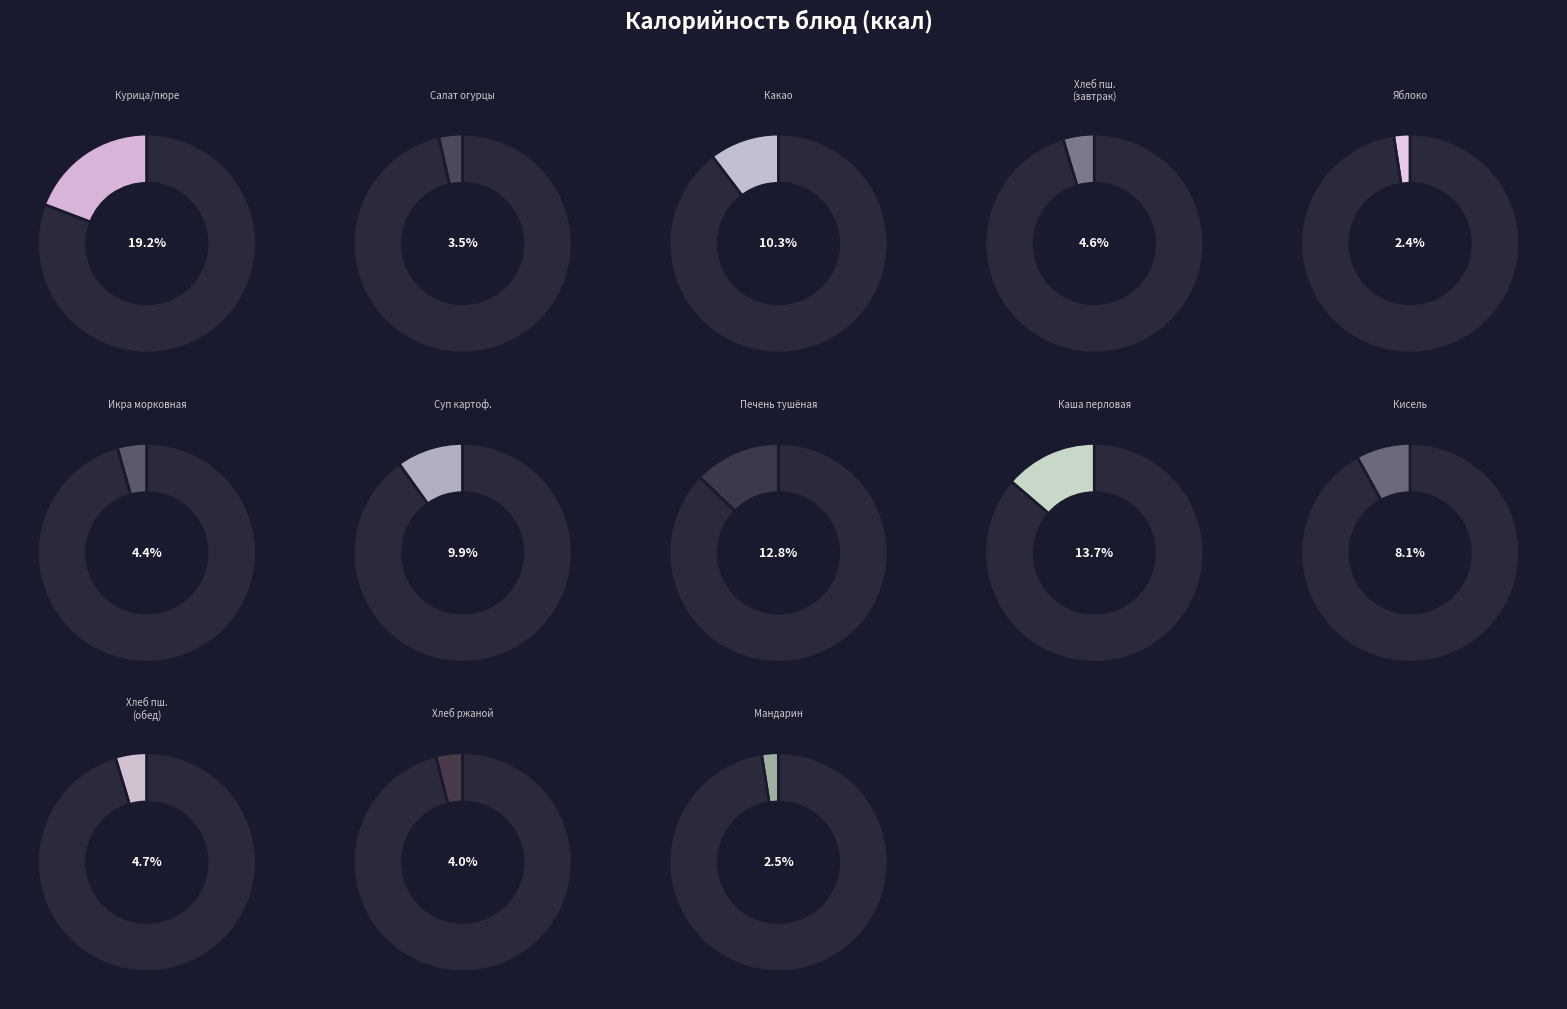

To the nearest percent, what percentage of the pie is Салат из солёных огурцов?

4%